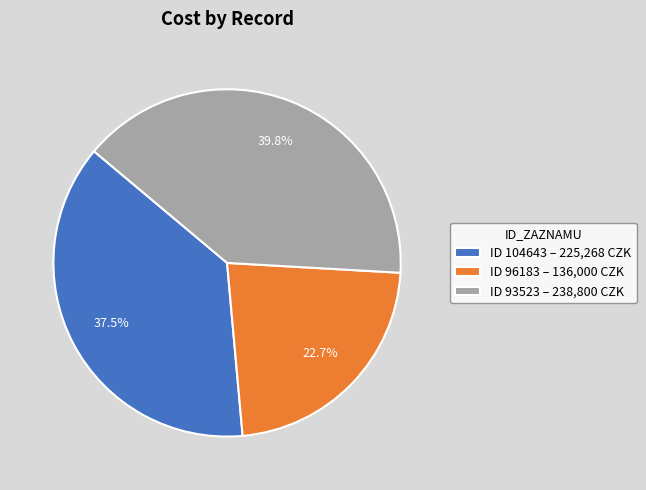

What portion of the pie excludes ID 104643 – 225,268 CZK?

62.5%